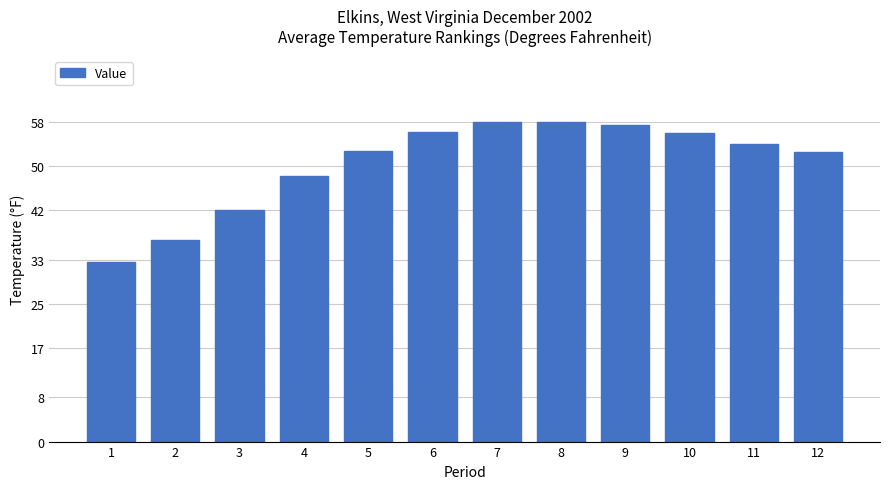

What value does the data have at 7?

58.0